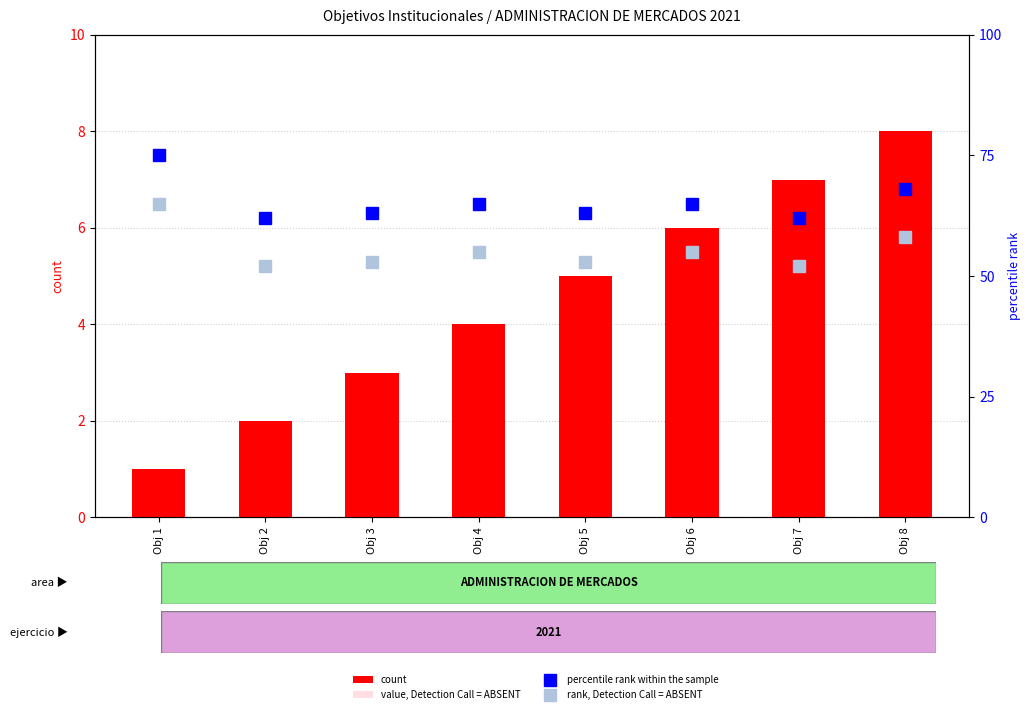

What is the difference between the maximum and minimum values in the percentile rank within the sample series?

13.0